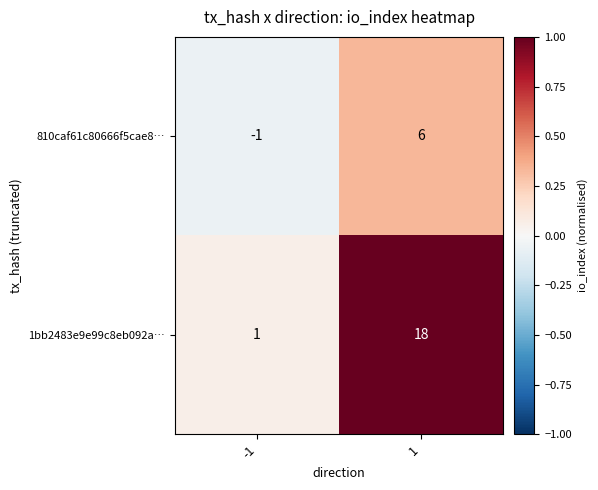

List the series in order of their peak value, highest first.

1bb2483e9e99c8eb092a…, 810caf61c80666f5cae8…